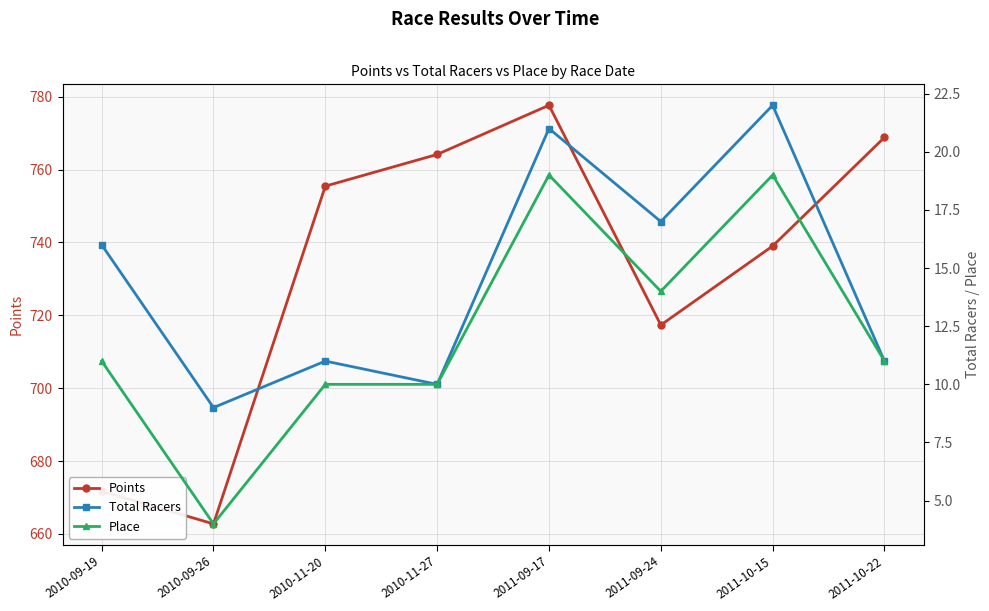

What value does the Total Racers series have at 2010-11-27?

10.0